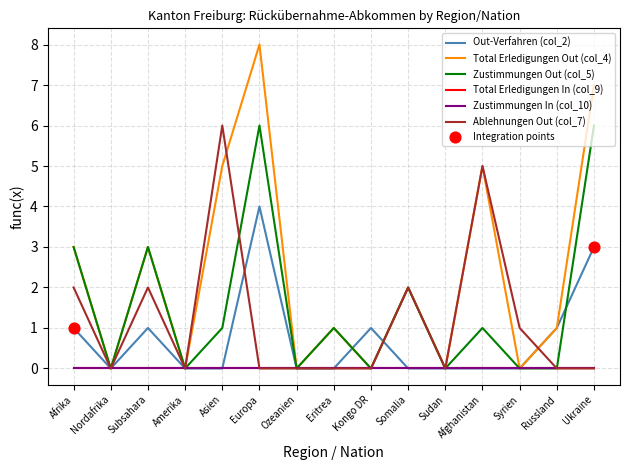

Is this an area chart (filled region under the line)?

No